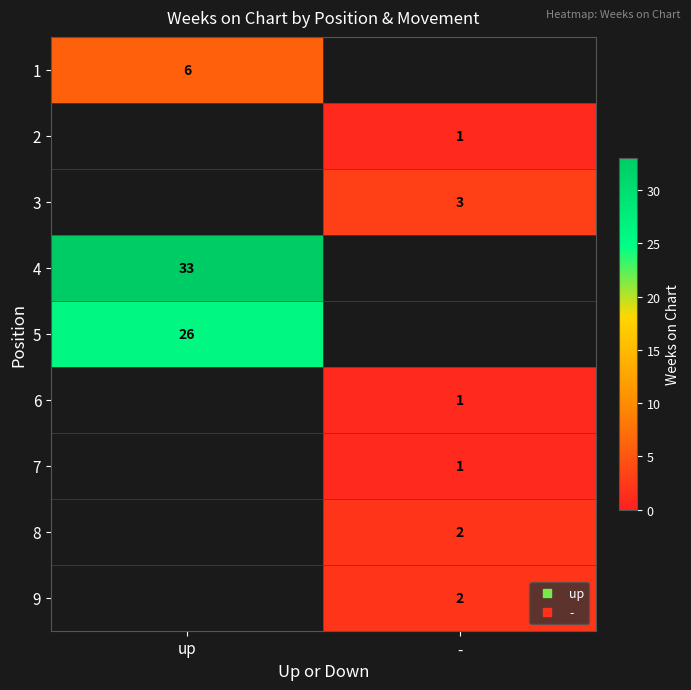

Which category has the lowest value across all series?

-